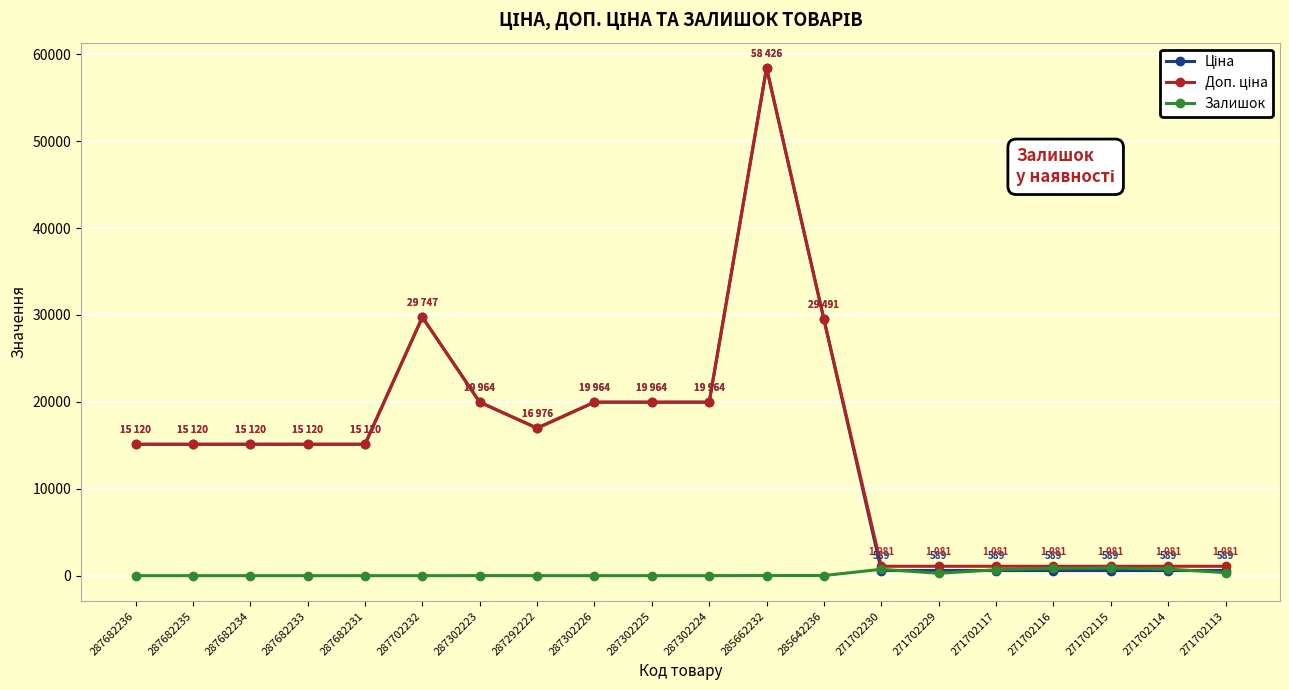

True or false: Залишок has more than 1 points higher than both neighbors.

True